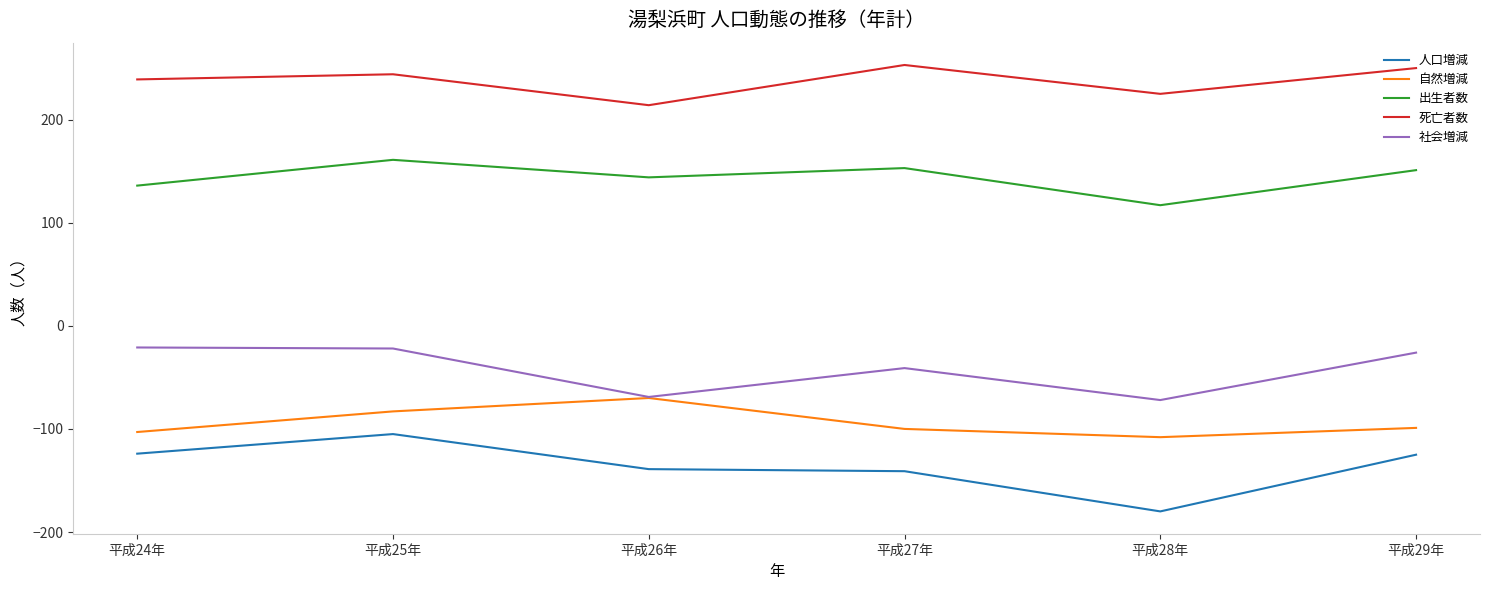

Count the number of categories in the chart.

6